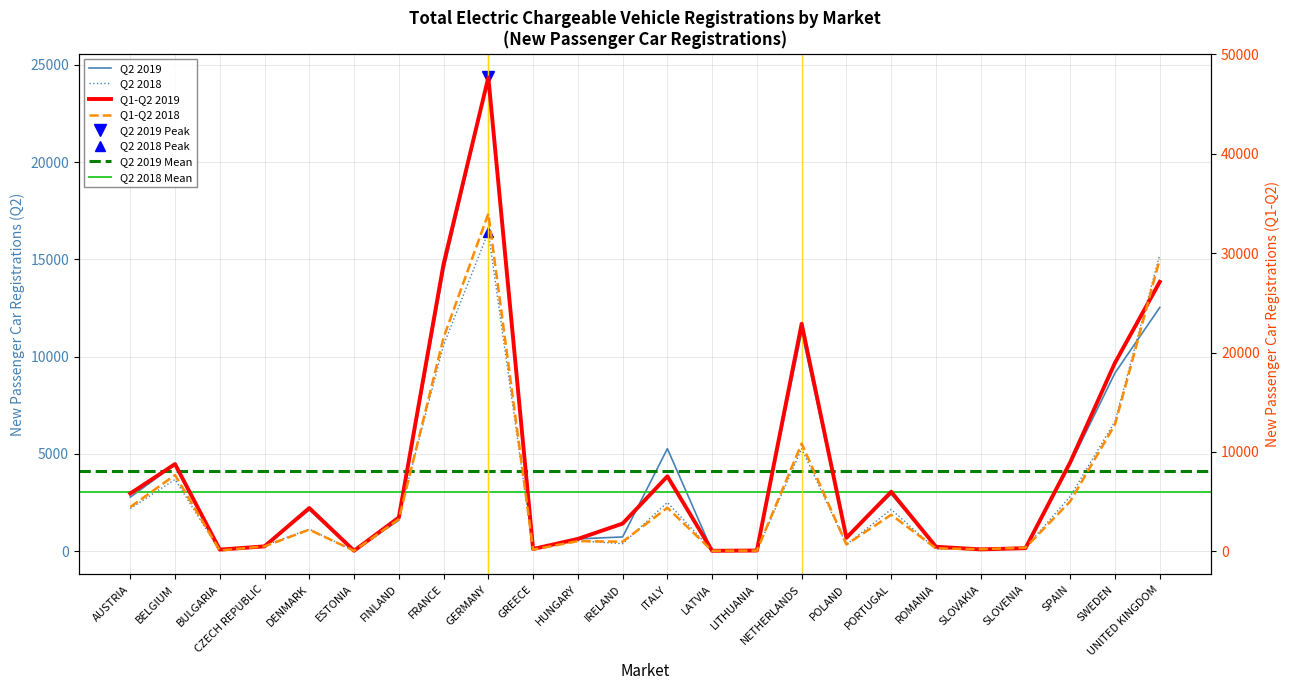

Between POLAND and LITHUANIA, which is larger?

POLAND